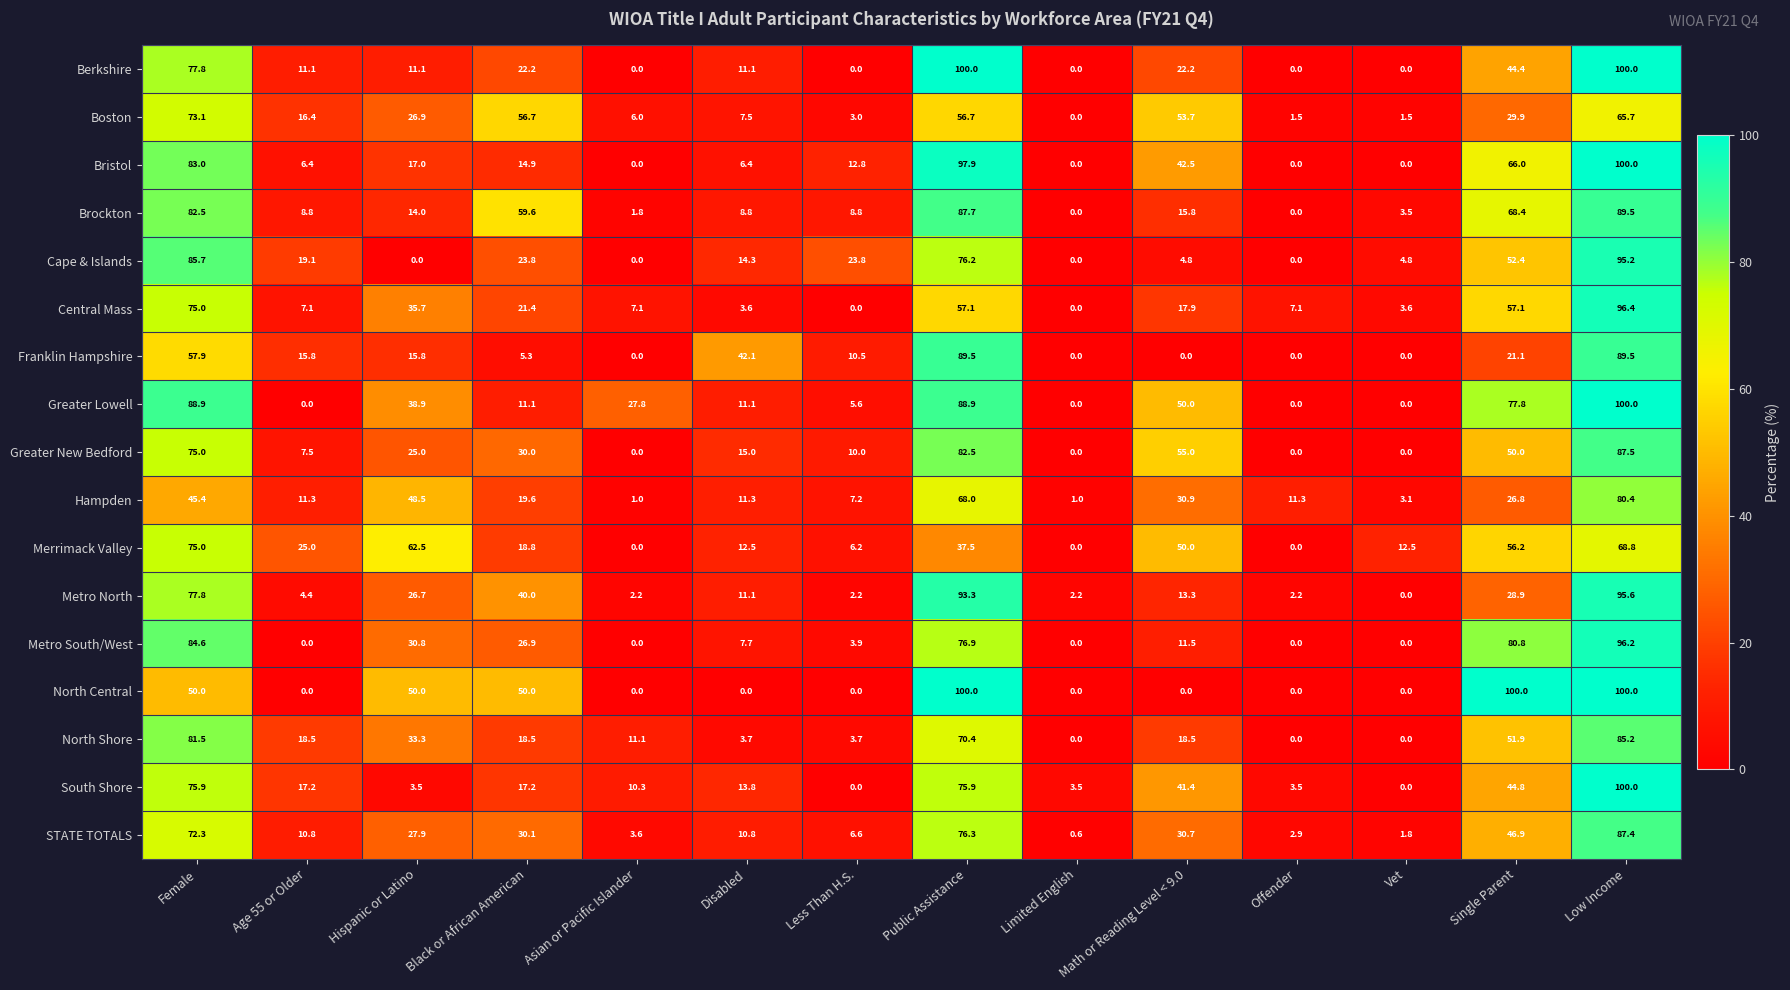

The North Shore series shows 0.0 at Offender. True or false?

True